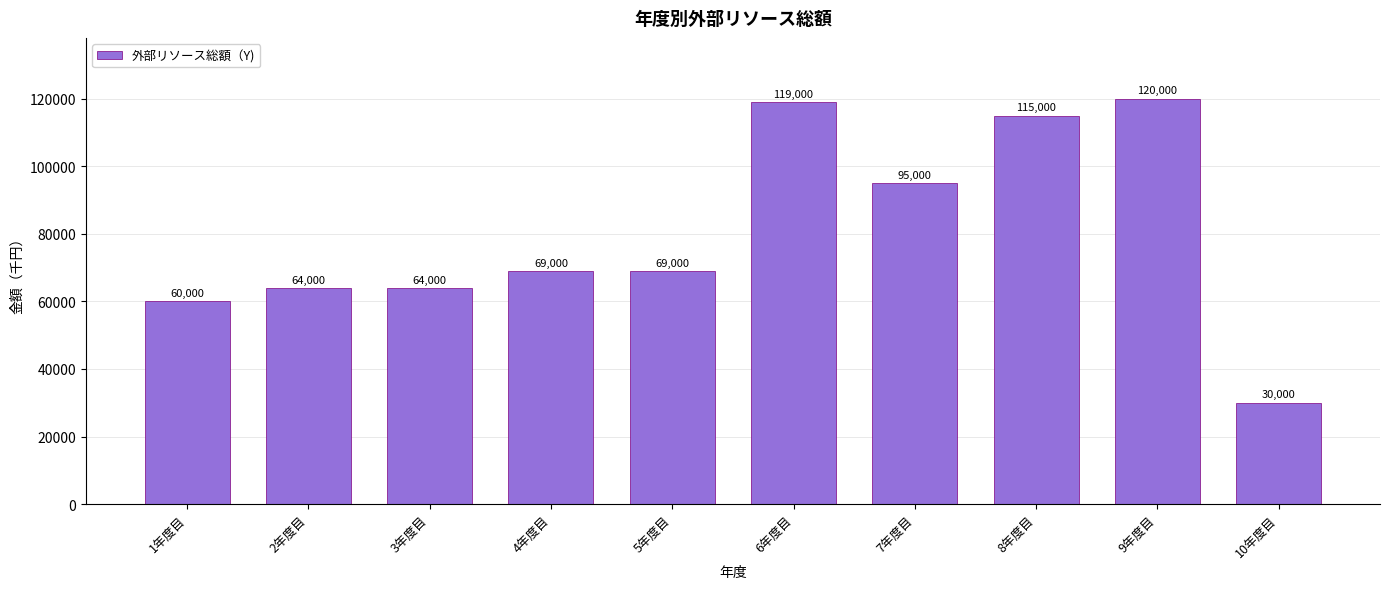

Reading right to left, transcribe all the data shown in this chart.

10年度目=30000	9年度目=120000	8年度目=115000	7年度目=95000	6年度目=119000	5年度目=69000	4年度目=69000	3年度目=64000	2年度目=64000	1年度目=60000